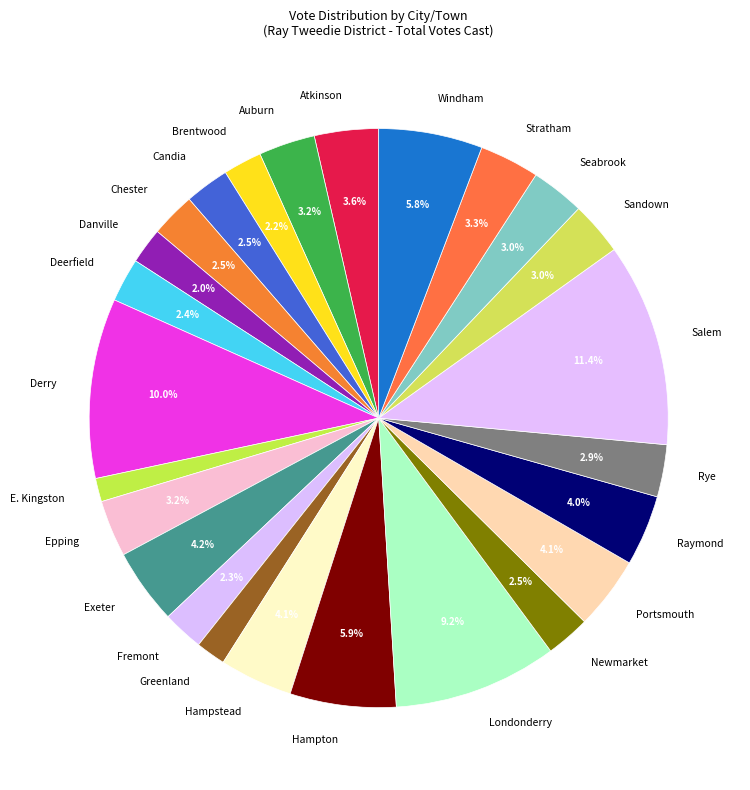

What is the ratio of the value at Greenland to the value at Hampton?

0.3